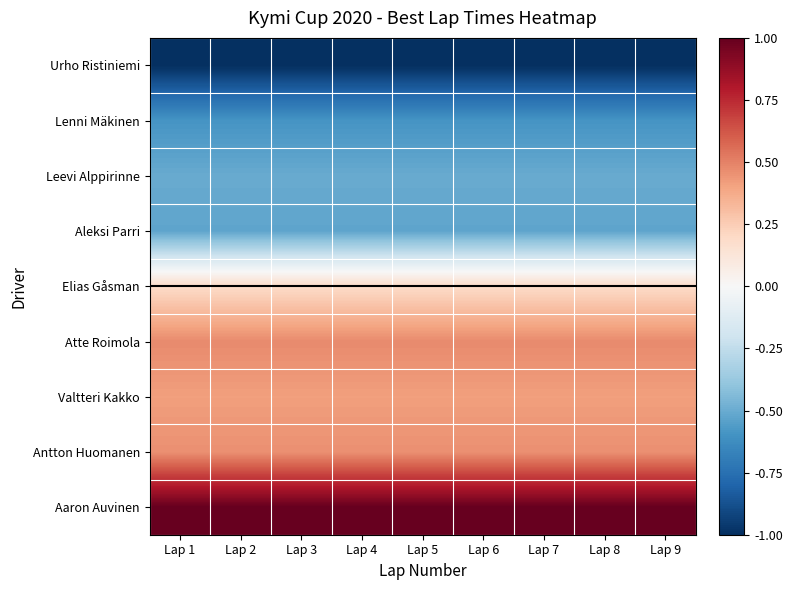

Reading right to left, what are all the values shown in this chart?

Urho Ristiniemi: Lap 9=-1.0	Lap 8=-1.0	Lap 7=-1.0	Lap 6=-1.0	Lap 5=-1.0	Lap 4=-1.0	Lap 3=-1.0	Lap 2=-1.0	Lap 1=-1.0
Lenni Mäkinen: Lap 9=-0.6	Lap 8=-0.6	Lap 7=-0.6	Lap 6=-0.6	Lap 5=-0.6	Lap 4=-0.6	Lap 3=-0.6	Lap 2=-0.6	Lap 1=-0.6
Leevi Alppirinne: Lap 9=-0.5	Lap 8=-0.5	Lap 7=-0.5	Lap 6=-0.5	Lap 5=-0.5	Lap 4=-0.5	Lap 3=-0.5	Lap 2=-0.5	Lap 1=-0.5
Aleksi Parri: Lap 9=-0.5	Lap 8=-0.5	Lap 7=-0.5	Lap 6=-0.5	Lap 5=-0.5	Lap 4=-0.5	Lap 3=-0.5	Lap 2=-0.5	Lap 1=-0.5
Elias Gåsman: Lap 9=0.2	Lap 8=0.2	Lap 7=0.2	Lap 6=0.2	Lap 5=0.2	Lap 4=0.2	Lap 3=0.2	Lap 2=0.2	Lap 1=0.2
Atte Roimola: Lap 9=0.5	Lap 8=0.5	Lap 7=0.5	Lap 6=0.5	Lap 5=0.5	Lap 4=0.5	Lap 3=0.5	Lap 2=0.5	Lap 1=0.5
Valtteri Kakko: Lap 9=0.4	Lap 8=0.4	Lap 7=0.4	Lap 6=0.4	Lap 5=0.4	Lap 4=0.4	Lap 3=0.4	Lap 2=0.4	Lap 1=0.4
Antton Huomanen: Lap 9=0.5	Lap 8=0.5	Lap 7=0.5	Lap 6=0.5	Lap 5=0.5	Lap 4=0.5	Lap 3=0.5	Lap 2=0.5	Lap 1=0.5
Aaron Auvinen: Lap 9=1.0	Lap 8=1.0	Lap 7=1.0	Lap 6=1.0	Lap 5=1.0	Lap 4=1.0	Lap 3=1.0	Lap 2=1.0	Lap 1=1.0